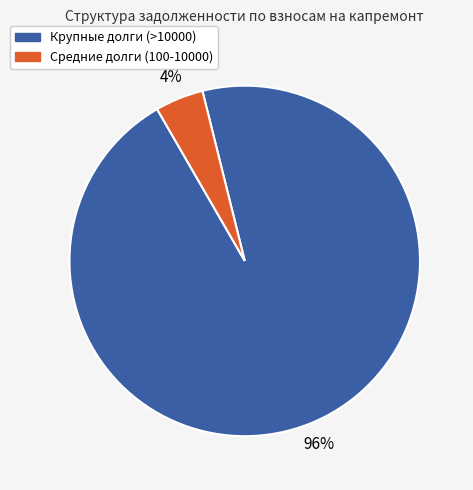

To the nearest percent, what is the average slice percentage?

50%